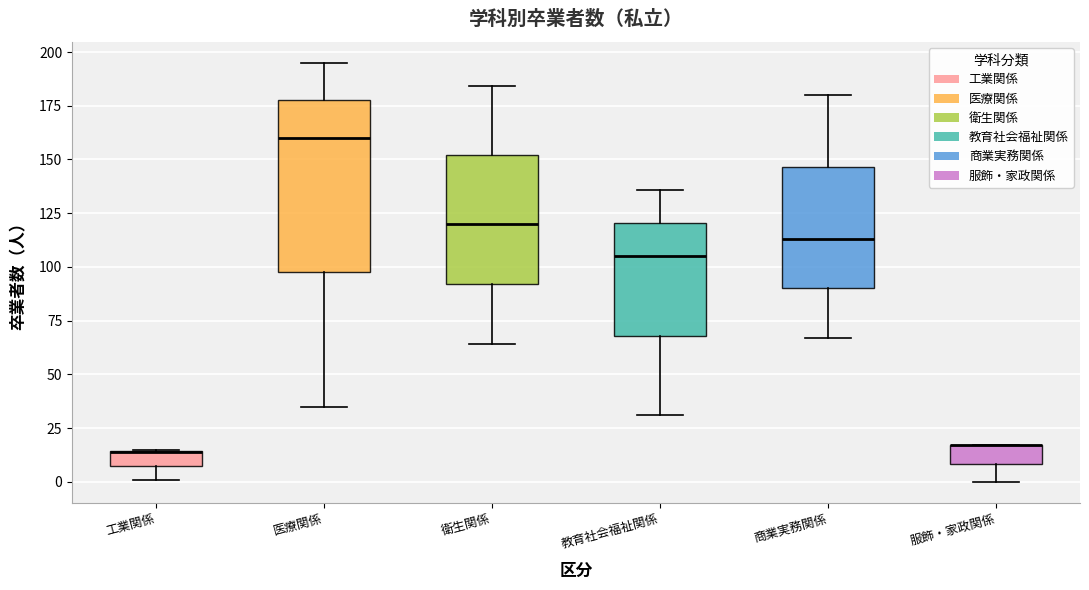

Where does the median line of the box for 商業実務関係 sit on the y-axis? The values are not printed on the chart, so give them approximately, as read against the axis.

115